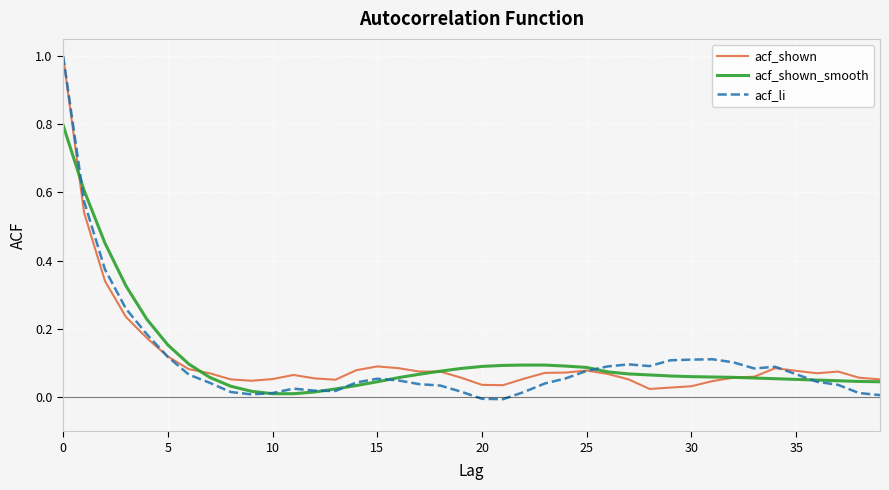

Which series has the widest spread of values?

acf_li